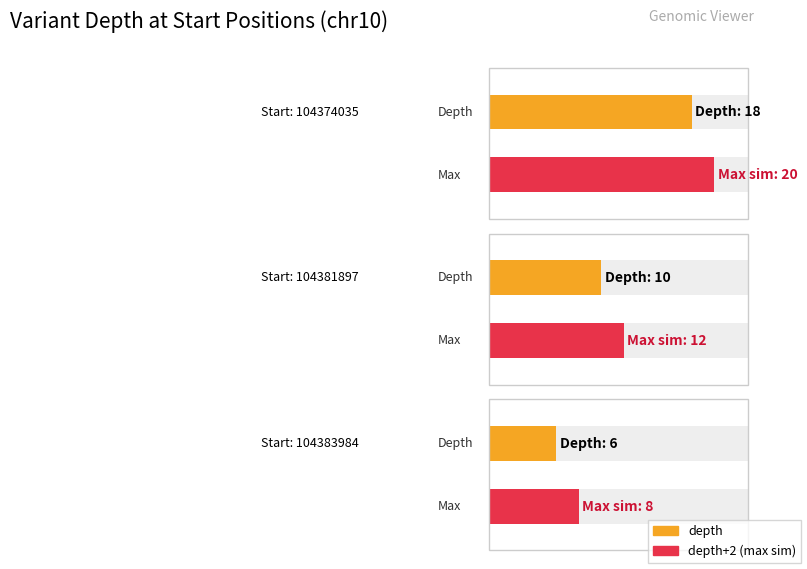

Does the chart contain any negative values?

No